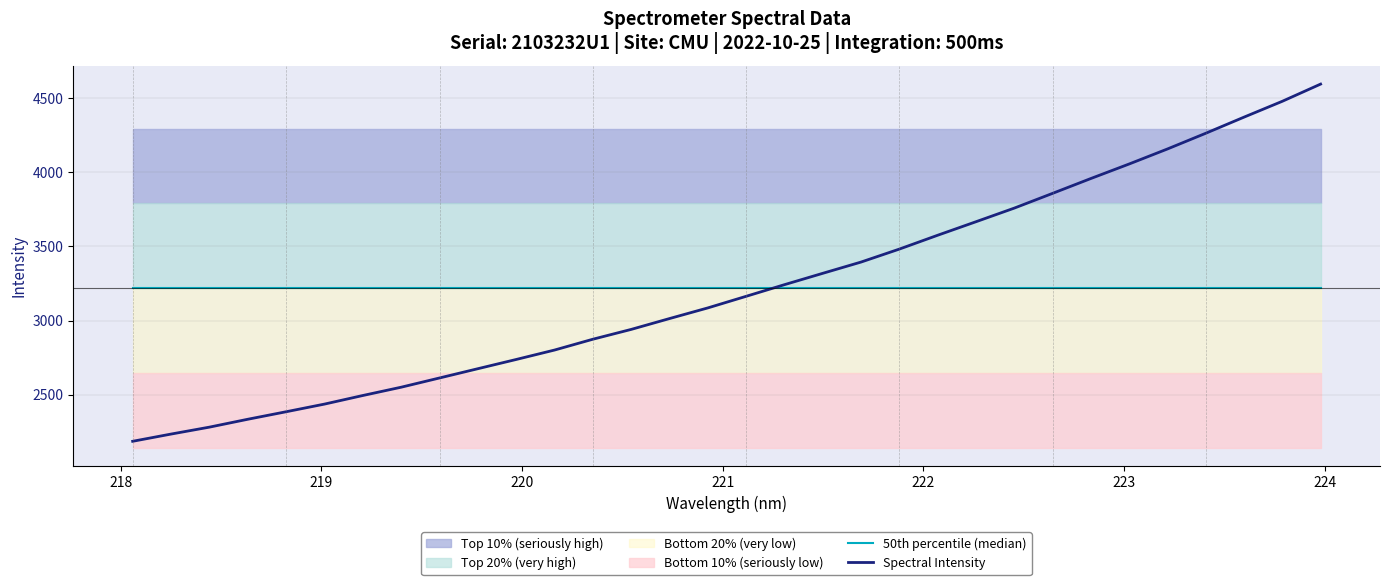

Is it true that Spectral Intensity equals 4106.2 at 12?

False